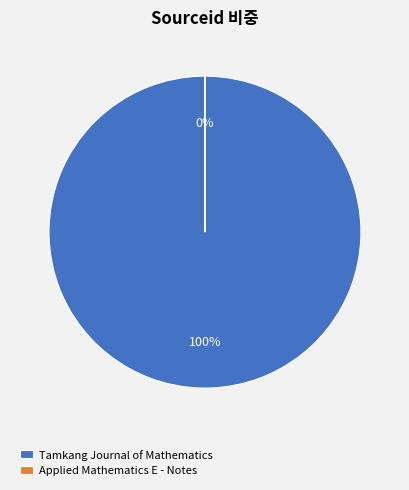

How many slices are in this pie chart?

2